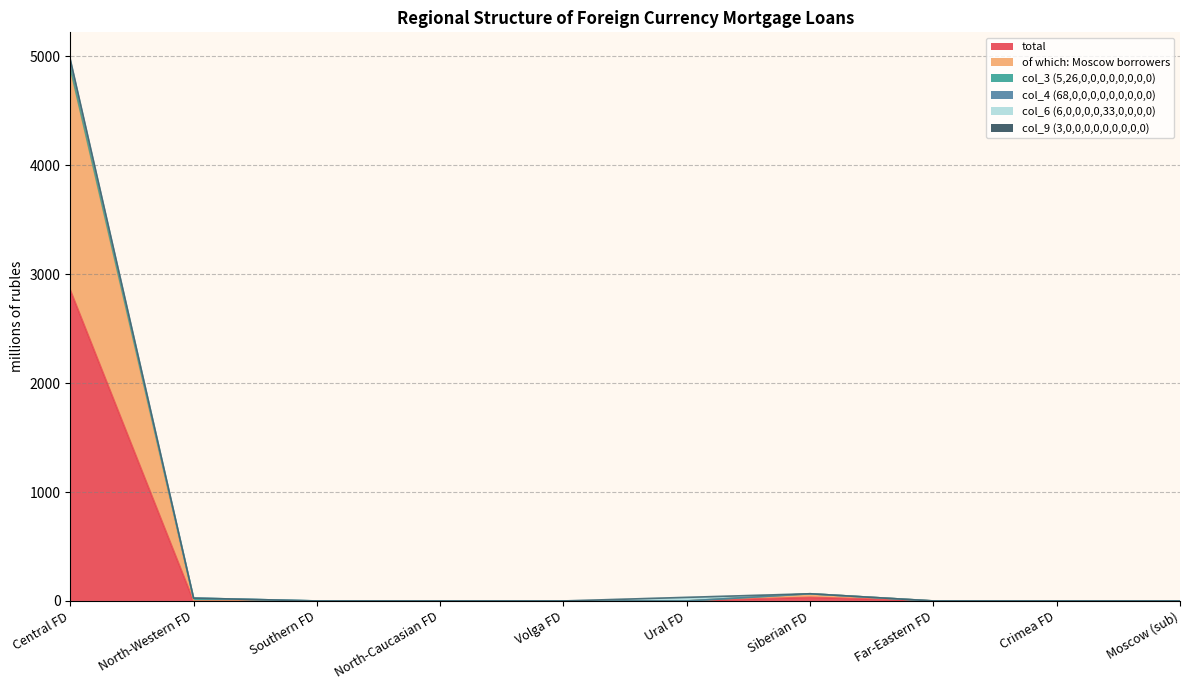

At which label does total reach its peak?

Central FD